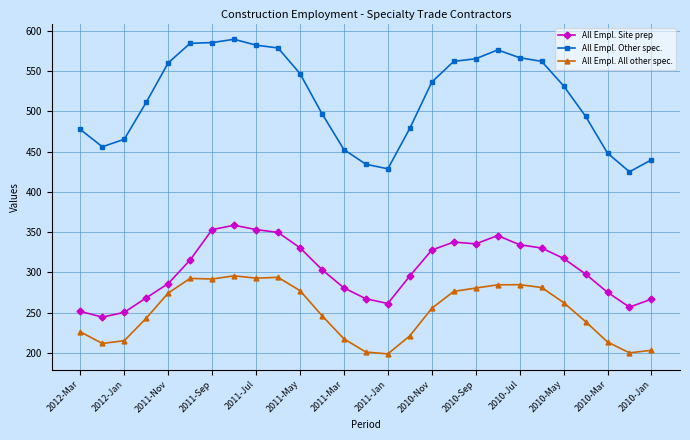

List the series in order of their overall mean, lowest first.

All Empl. All other spec., All Empl. Site prep, All Empl. Other spec.